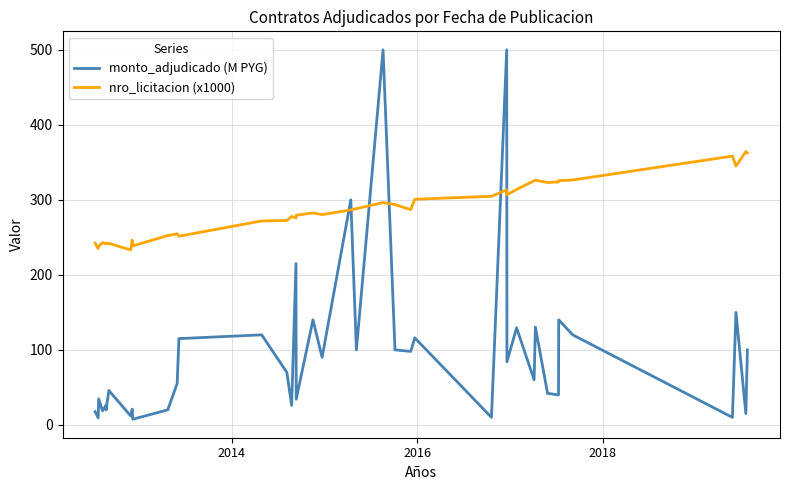

What is the sum of all monto_adjudicado (M PYG) values?

3842.8